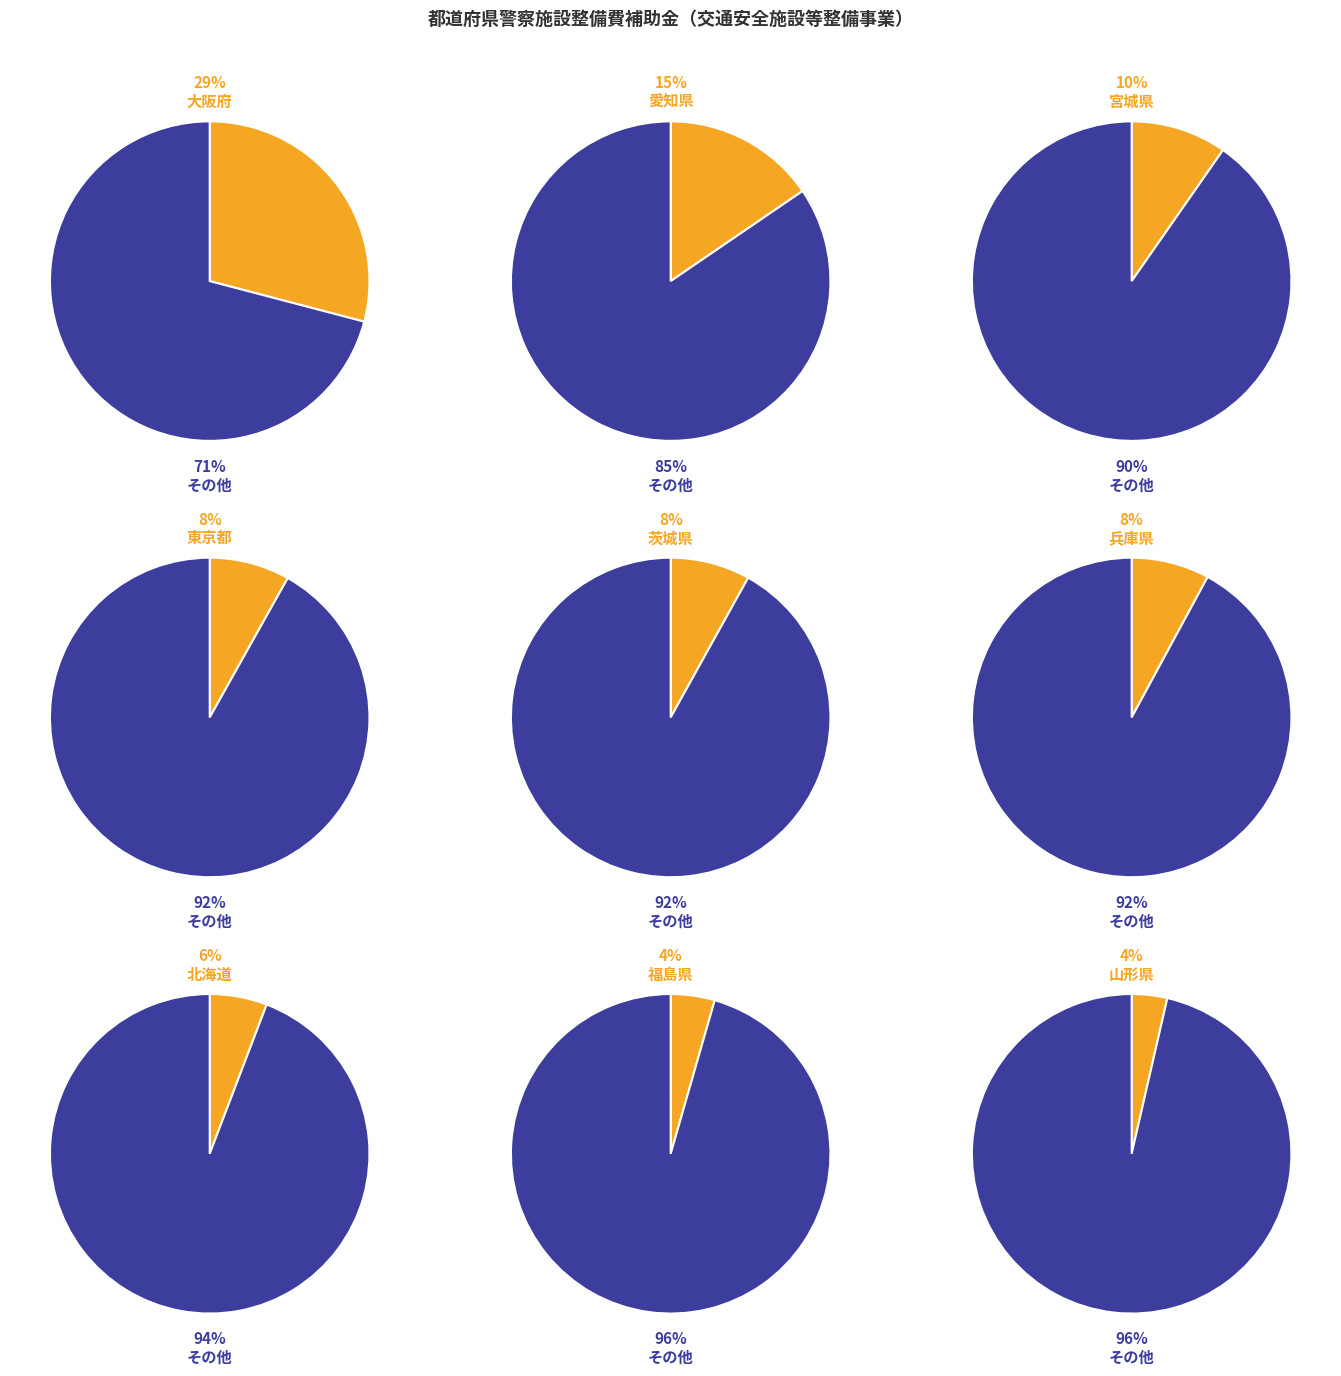

Is it true that 東京都 is 8% of the pie?

True